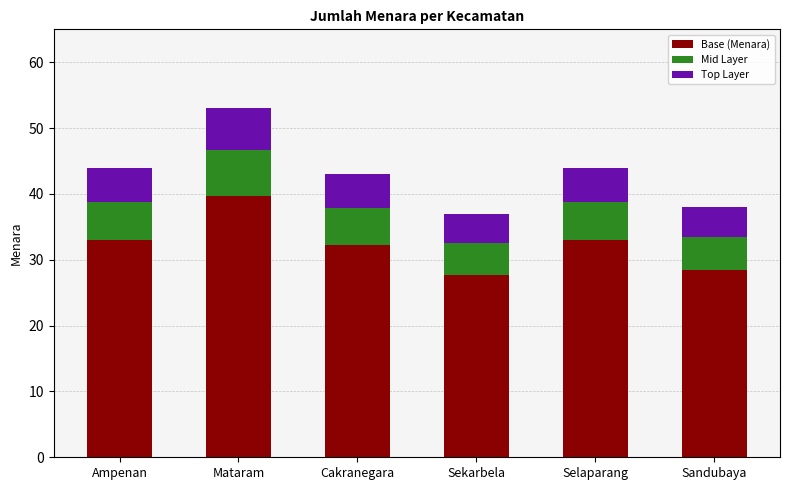

True or false: Base (Menara) has a value of 26.7 at Mataram.

False